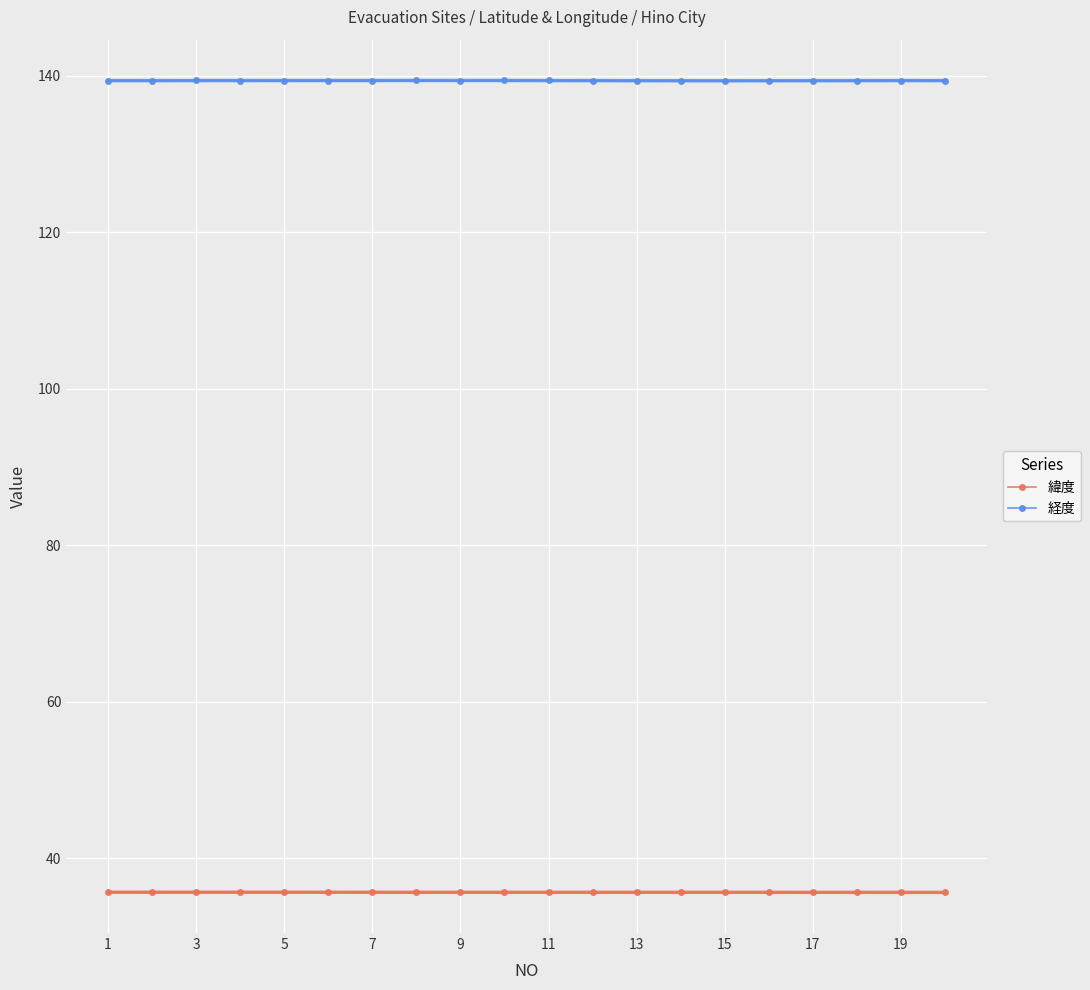

How many data points does each series have?

20